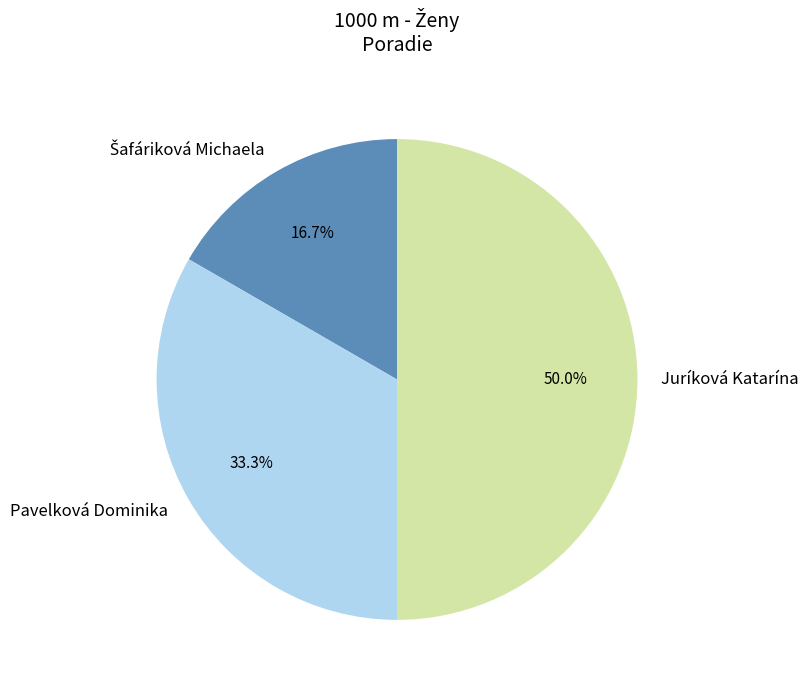

What percentage is NOT represented by Pavelková Dominika?

66.7%